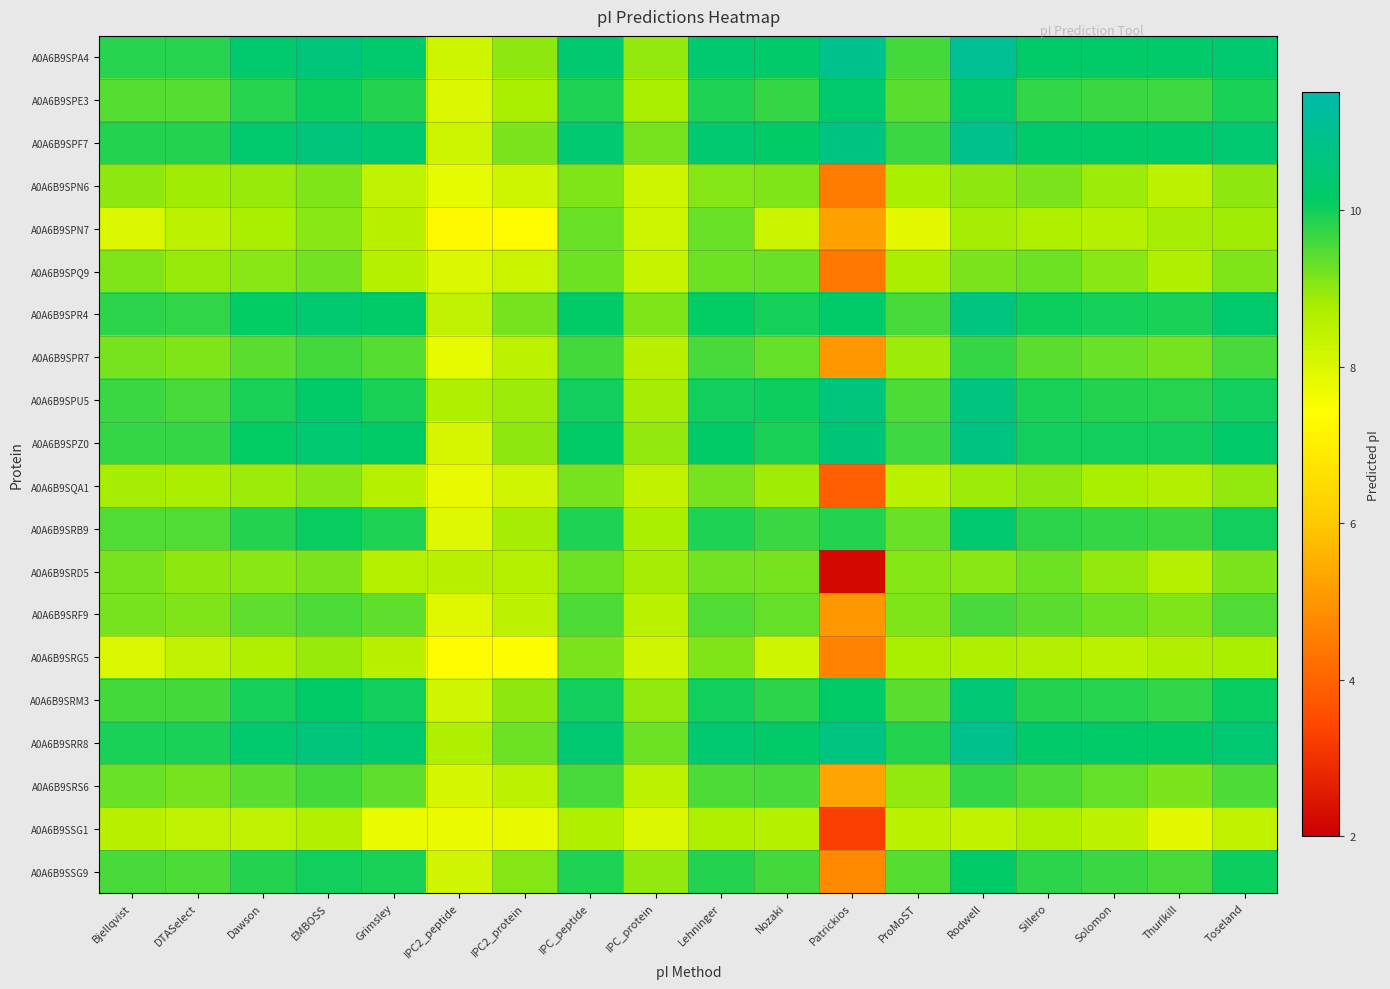

What is the difference between the highest and lowest values at Solomon?

1.7